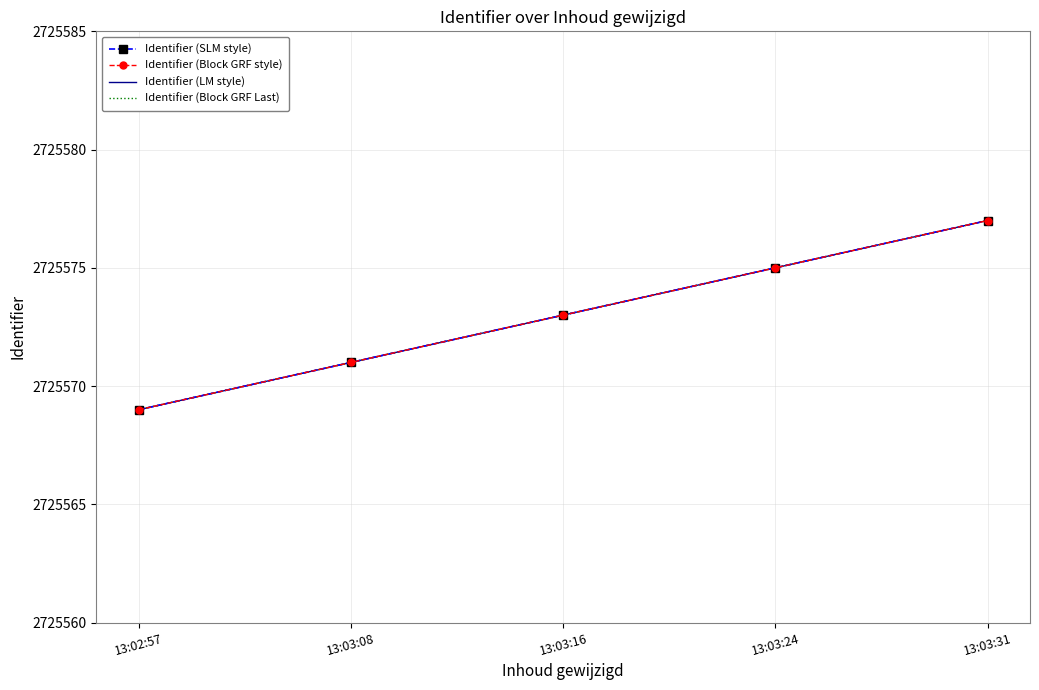

Reading right to left, extract all data points from this chart.

Identifier (SLM style): 13:03:31=2725577	13:03:24=2725575	13:03:16=2725573	13:03:08=2725571	13:02:57=2725569
Identifier (Block GRF style): 13:03:31=2725577	13:03:24=2725575	13:03:16=2725573	13:03:08=2725571	13:02:57=2725569
Identifier (LM style): 13:03:31=2725577	13:03:24=2725575	13:03:16=2725573	13:03:08=2725571	13:02:57=2725569
Identifier (Block GRF Last): 13:03:31=2725577	13:03:24=2725575	13:03:16=2725573	13:03:08=2725571	13:02:57=2725569